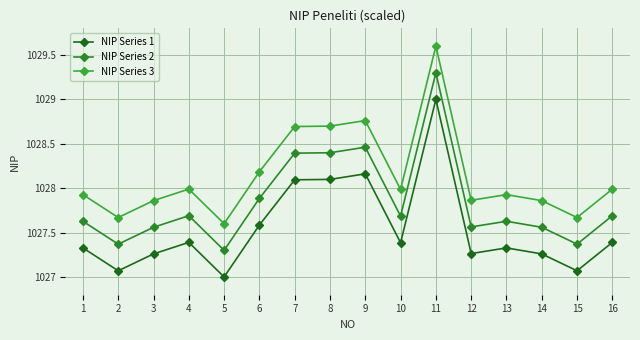

What is the difference between the maximum and minimum values in the NIP Series 1 series?

2.0